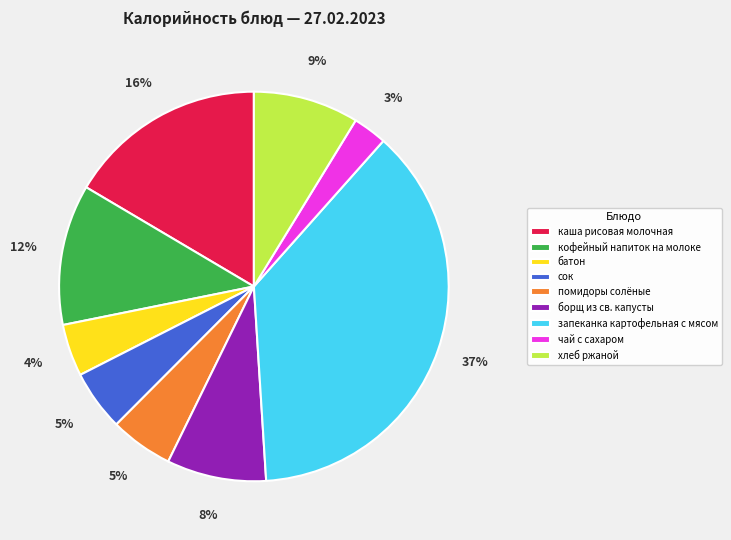

The хлеб ржаной slice represents 9% of the pie. True or false?

True